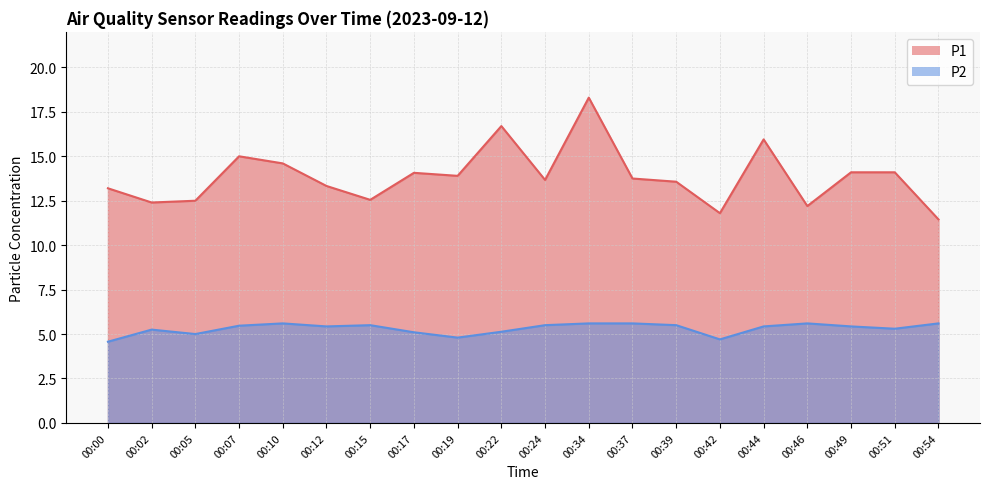

True or false: P1 has more than 1 interior local peaks.

True